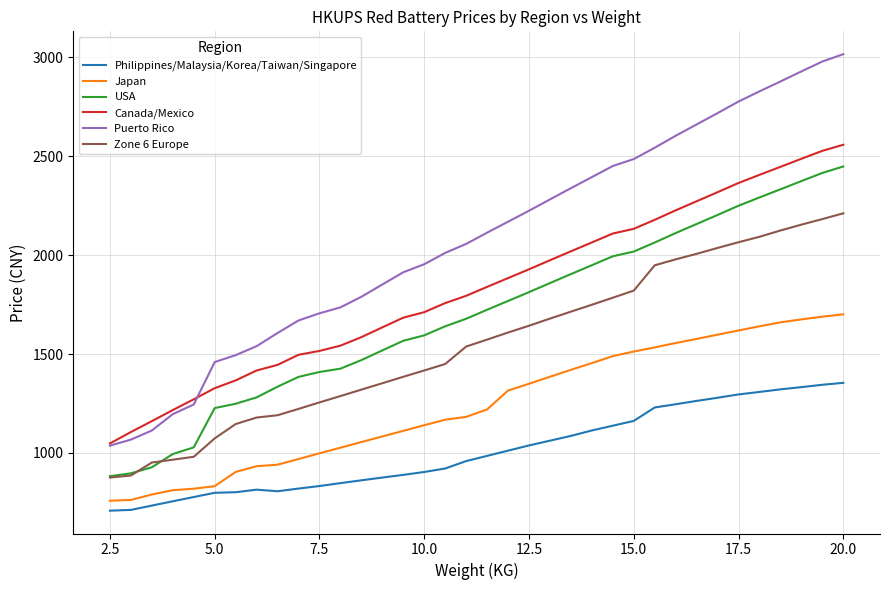

What is the difference between the maximum and minimum values in the USA series?

1566.3